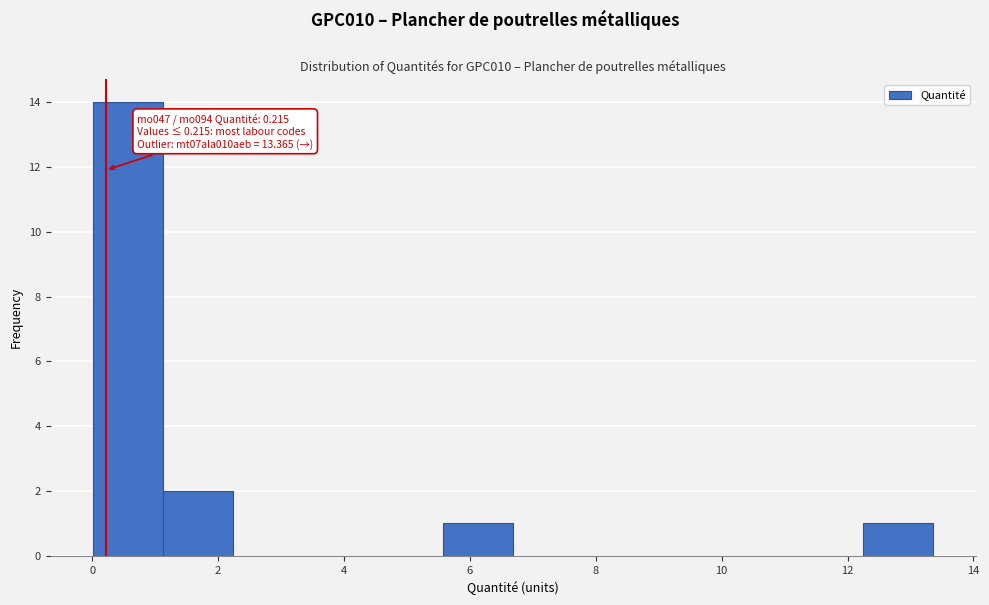

Over which range of the x-axis is the bar tallest?

0.0 to 1.2